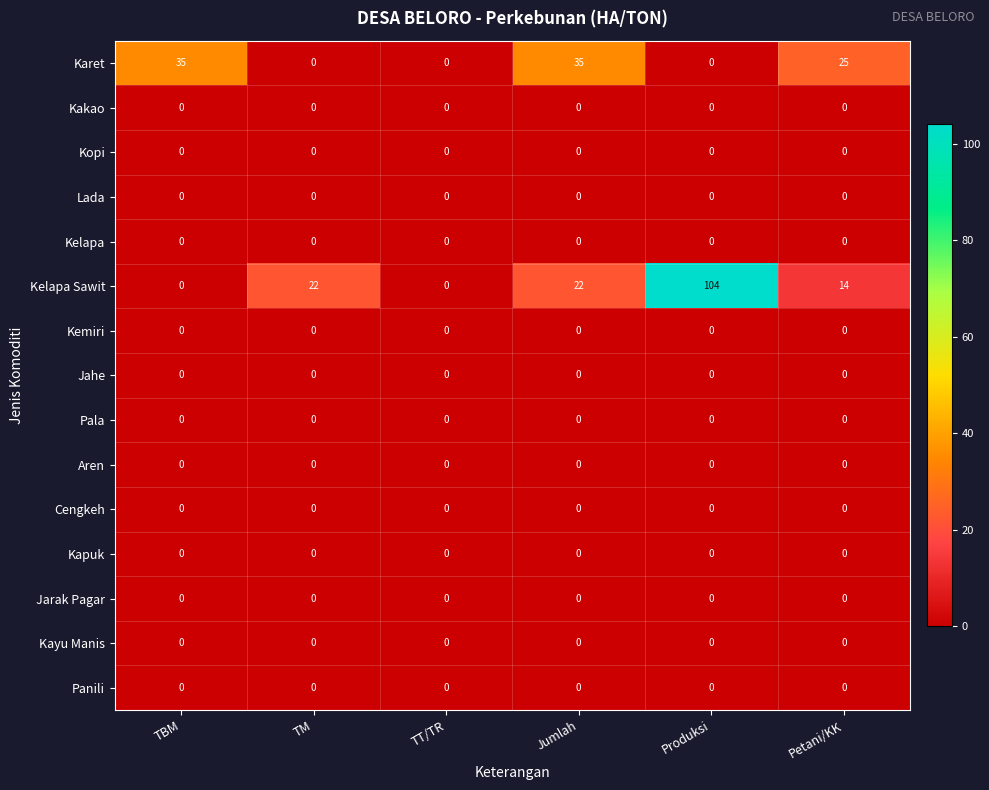

True or false: Kakao has a value of 0 at TT/TR.

True